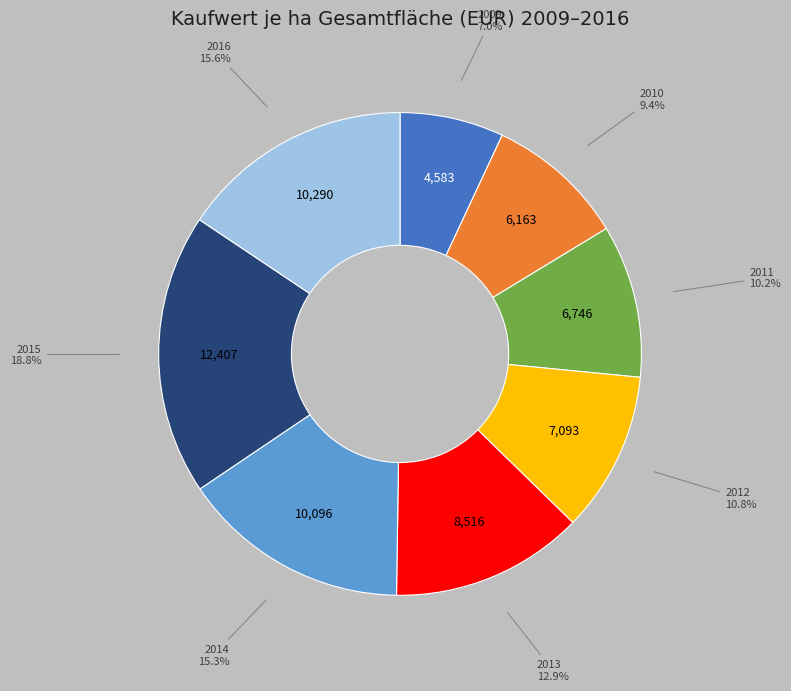

What is the smallest slice in the pie chart?

2009